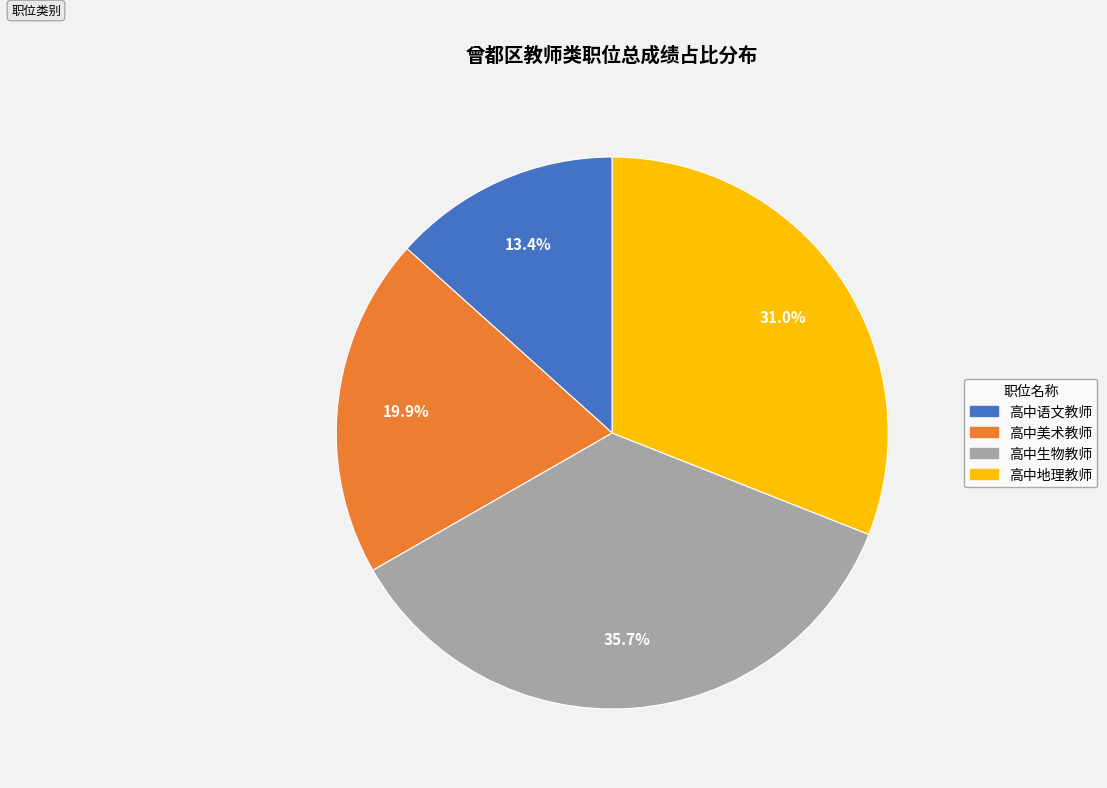

Rank the categories by value from highest to lowest.

高中生物教师, 高中地理教师, 高中美术教师, 高中语文教师